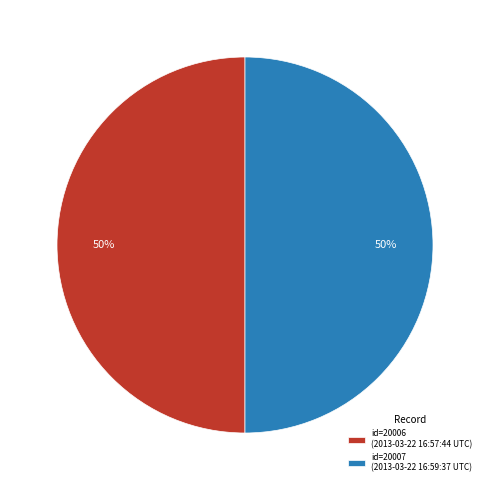

What is the ratio of the value at id=20007 (2013-03-22 16:59:37 UTC) to the value at id=20006 (2013-03-22 16:57:44 UTC)?

1.0